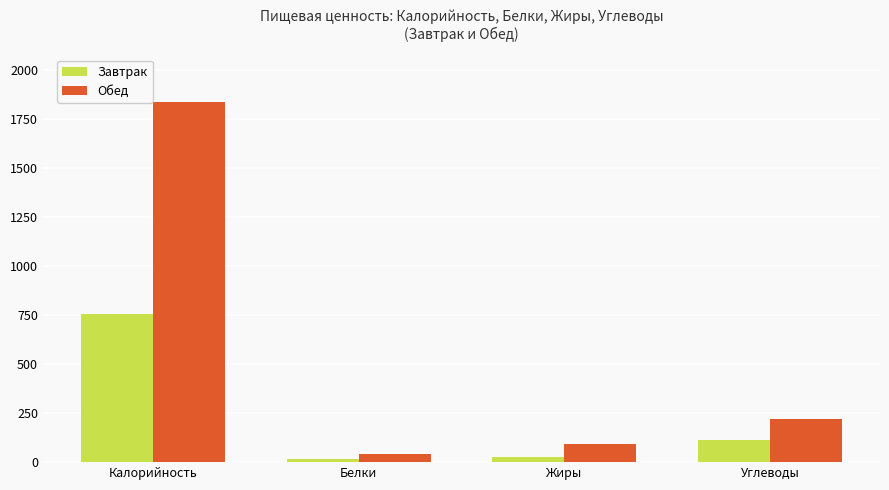

What is the label of the 1st bar from the right?

Углеводы